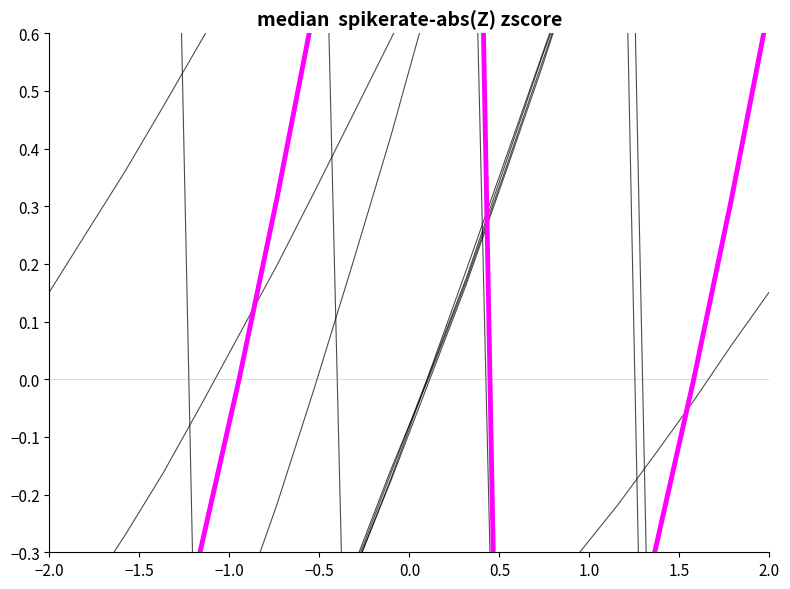

What is the label of the 7th point from the left?

1.0